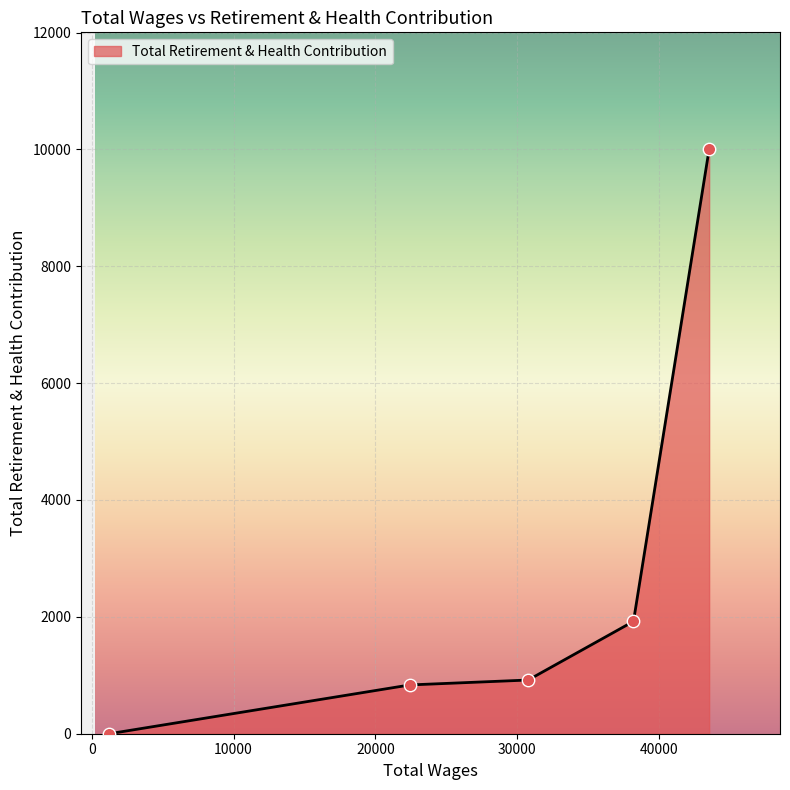

What is the difference between the second highest and second lowest values?

1088